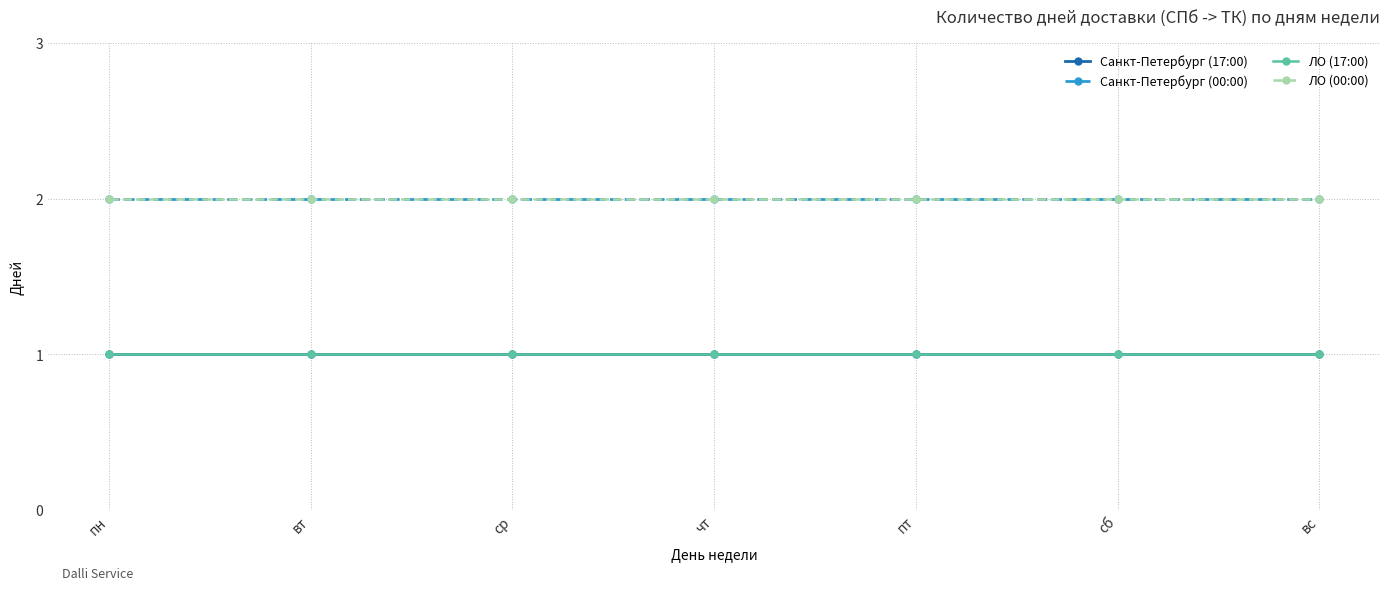

Does the chart display data point markers on the line(s)?

Yes